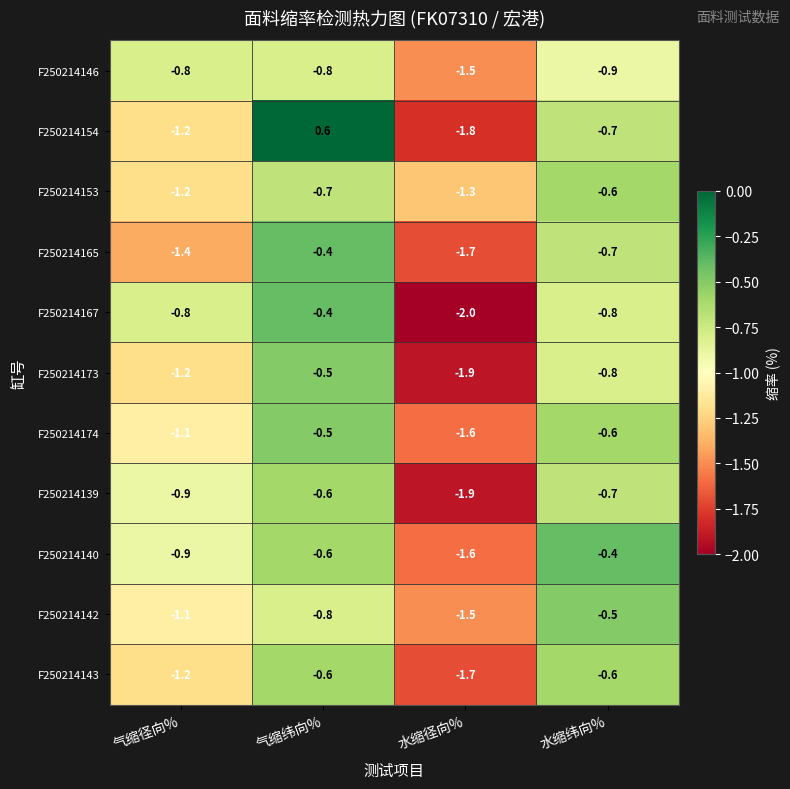

Rank the categories by F250214139 value from highest to lowest.

气缩纬向%, 水缩纬向%, 气缩径向%, 水缩径向%